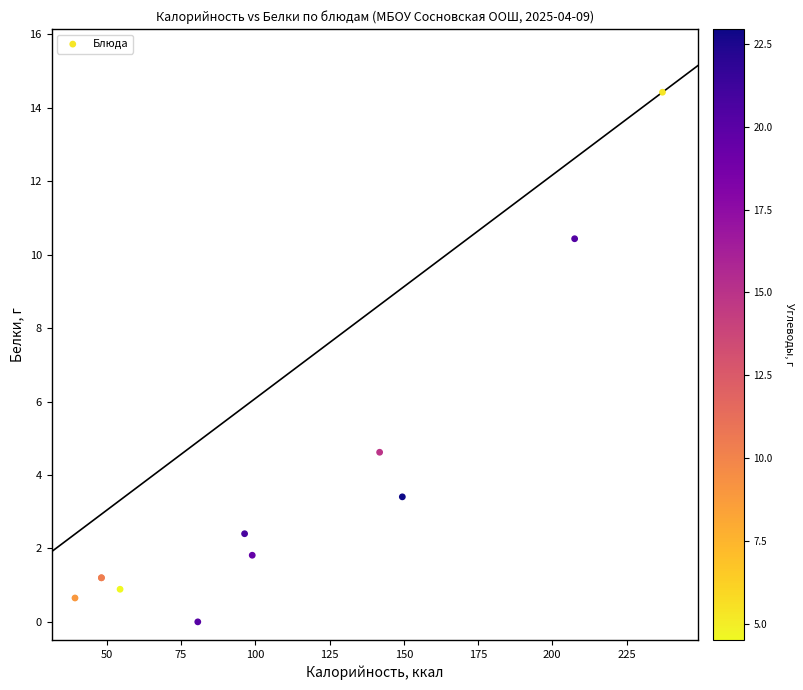

What Y value in the scatter plot is closest to 7?

4.6